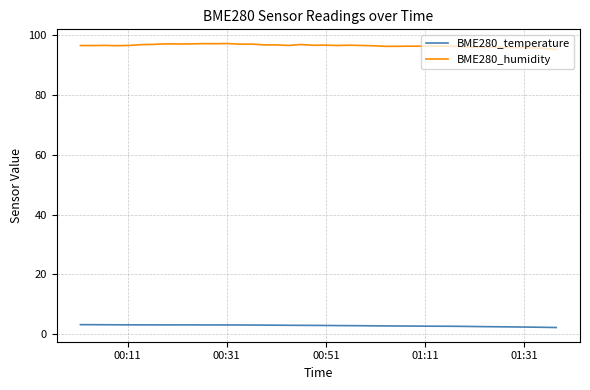

Rank the series by their average value, from lowest to highest.

BME280_temperature, BME280_humidity